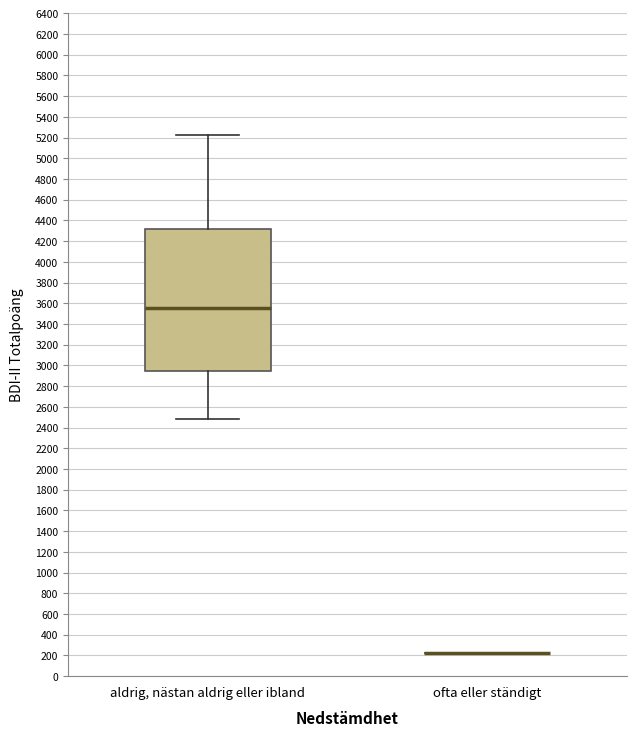

Reading left to right, read every box against the y-axis: the position of its median line, the range the box covers, and the ends of its whiskers. The values are not printed on the chart, so give them approximately, as read against the axis.

aldrig, nästan aldrig eller ibland: median 3560, box 2940 to 4320, whiskers 2480 to 5220
ofta eller ständigt: box collapsed to a line at 220, whiskers 220 to 220